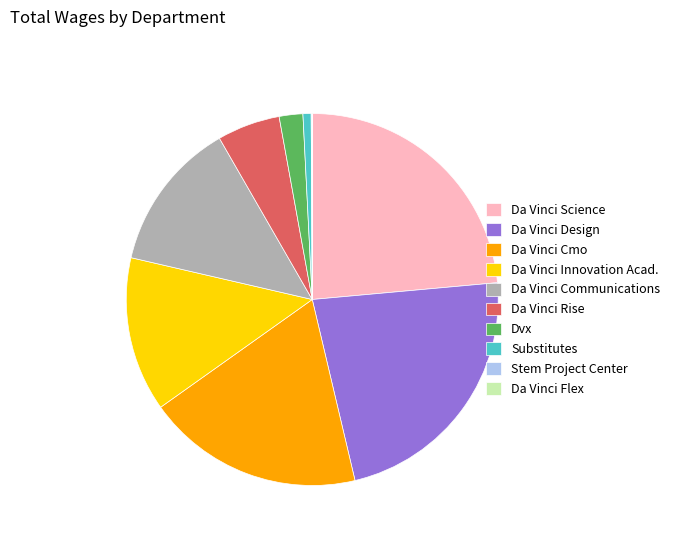

Is the sum of Da Vinci Innovation Acad. and Da Vinci Communications greater than half?

No